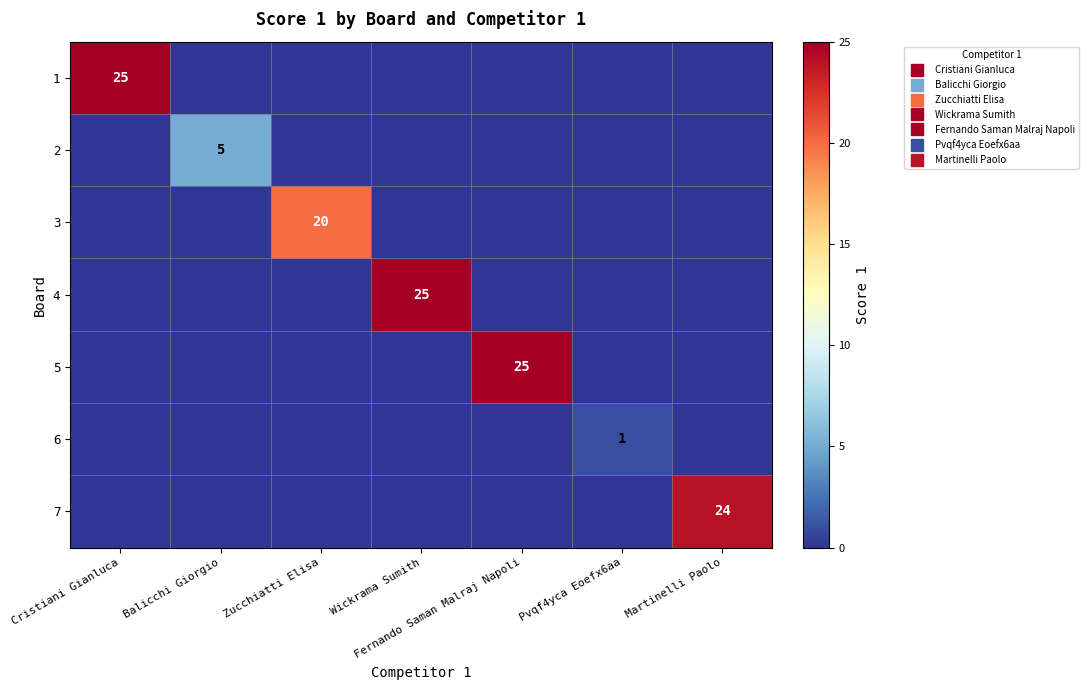

Rank the series by their maximum value, from lowest to highest.

6, 2, 3, 7, 1, 4, 5